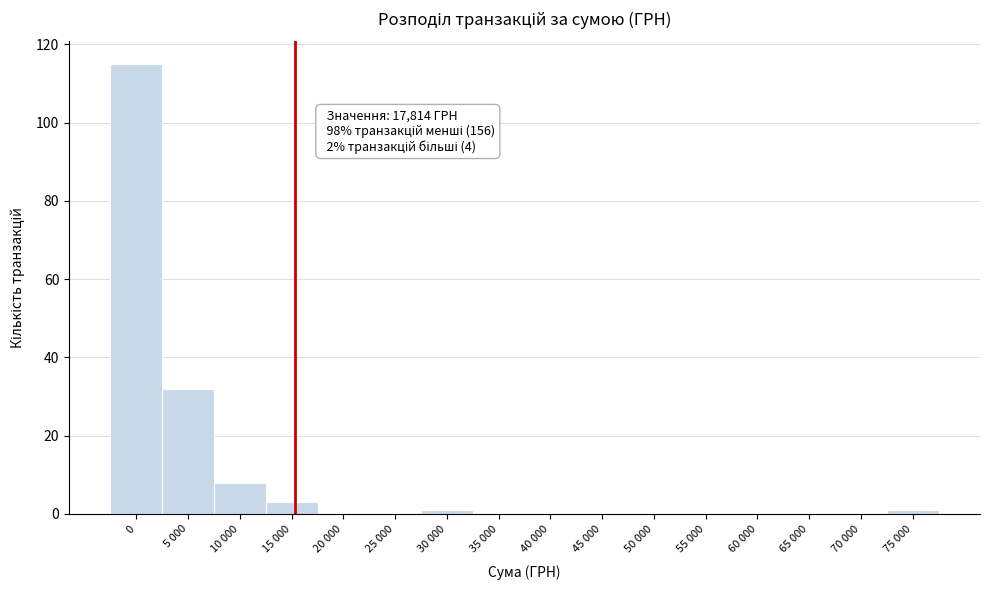

Reading left to right, transcribe all the data shown in this chart.

0=115	5 000=32	10 000=8	15 000=3	20 000=0	25 000=0	30 000=1	35 000=0	40 000=0	45 000=0	50 000=0	55 000=0	60 000=0	65 000=0	70 000=0	75 000=1